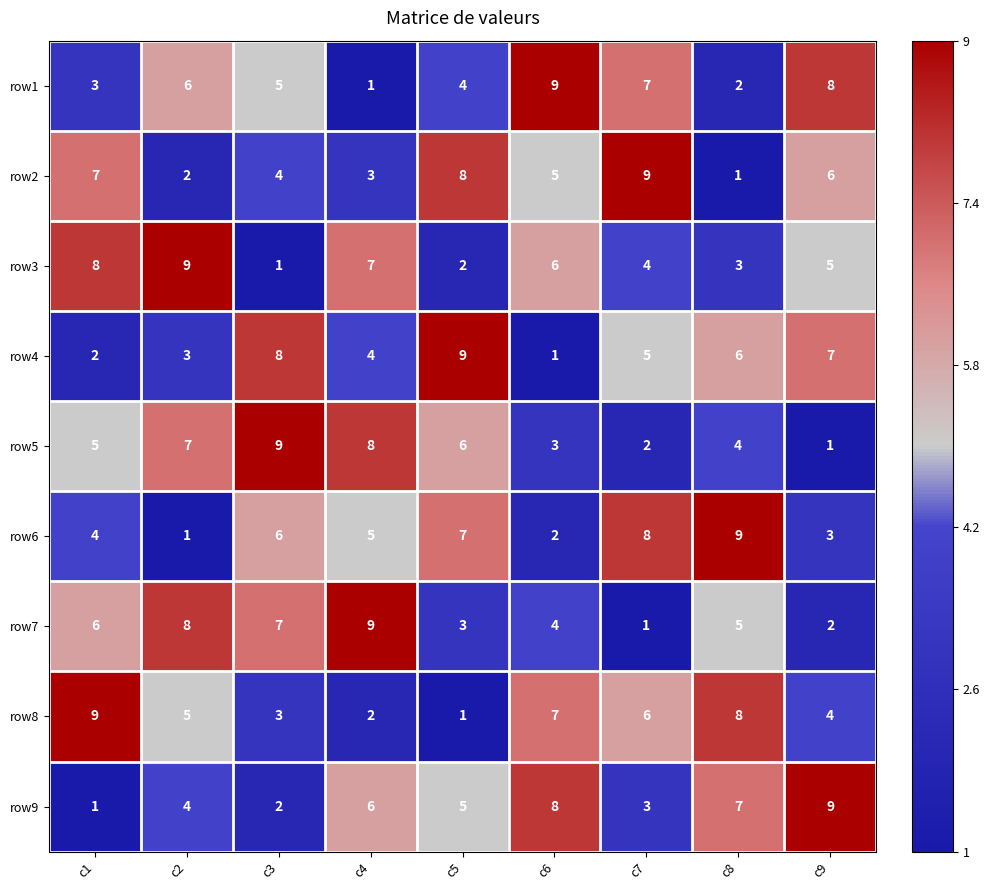

At which label does row3 first exceed 5?

c1